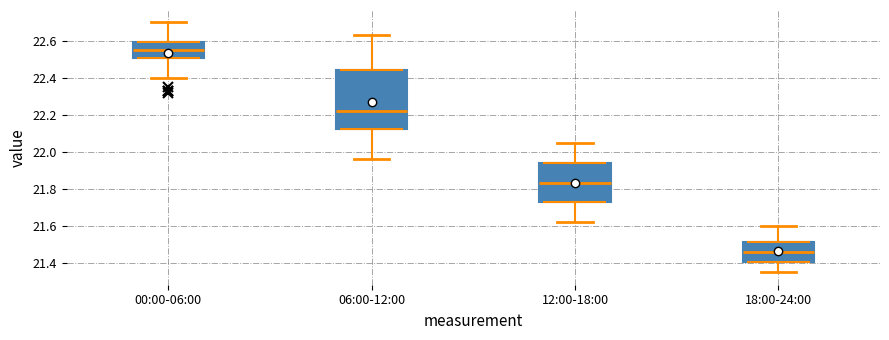

Which box has the highest median line?

00:00-06:00